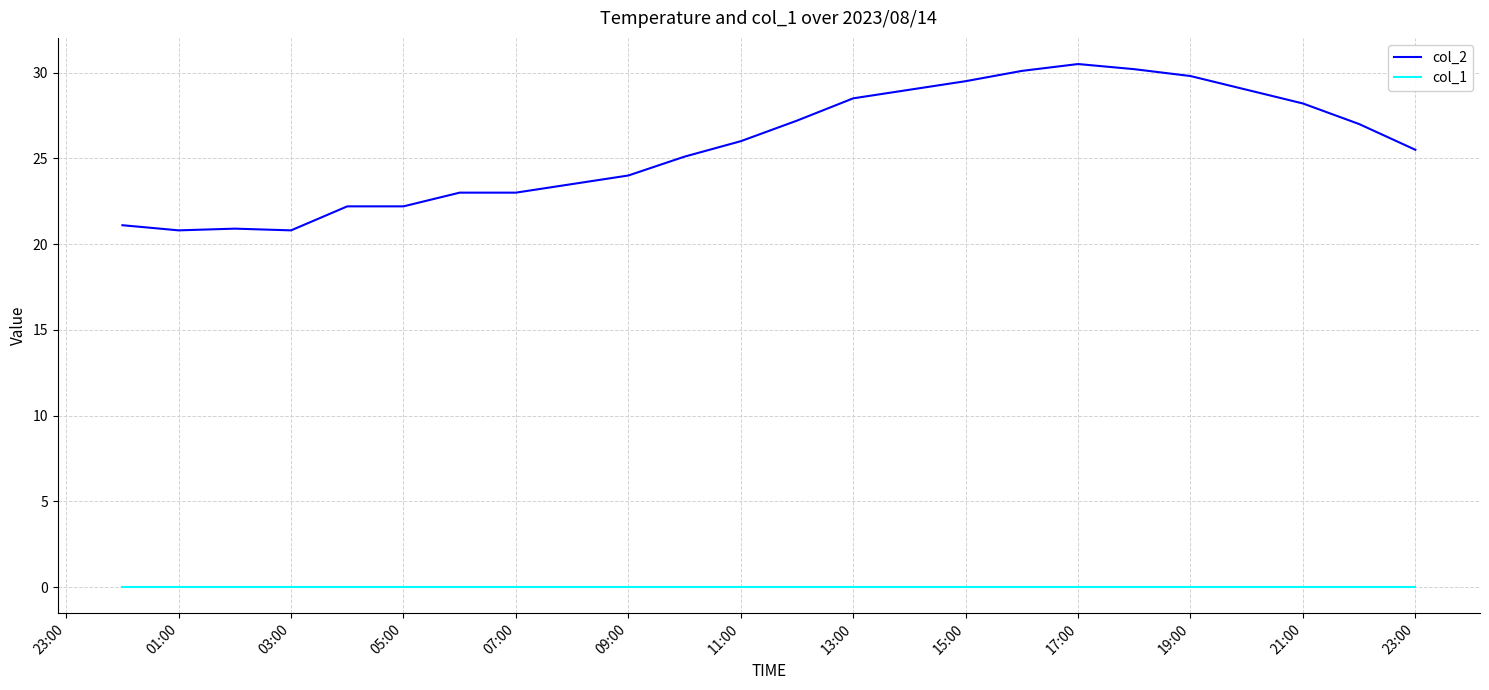

True or false: col_1 and col_2 cross at least once.

False